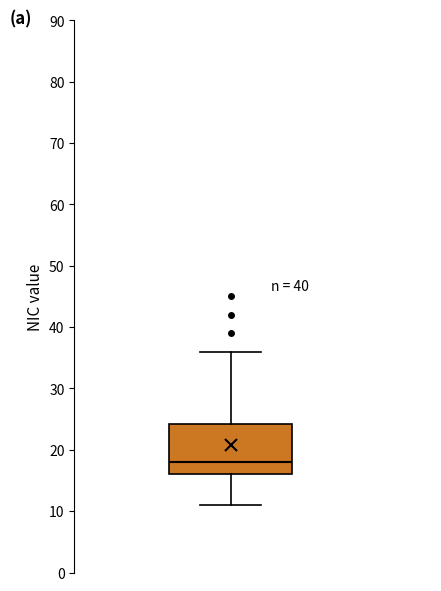

Transcribe this box plot: give where the median line is, the range the box spans, and where the two whiskers end, as read against the y-axis. The values are not printed on the chart, so give them approximately, as read against the axis.

median 18, box 16 to 24, whiskers 11 to 36